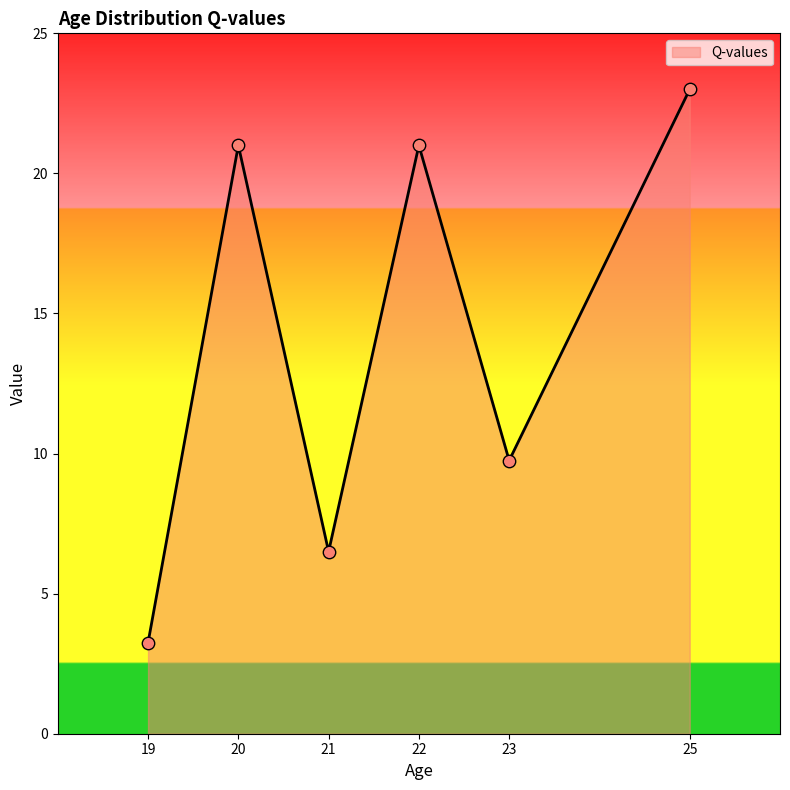

Approximately how many times larger is the value at 20 compared to 25?

0.9